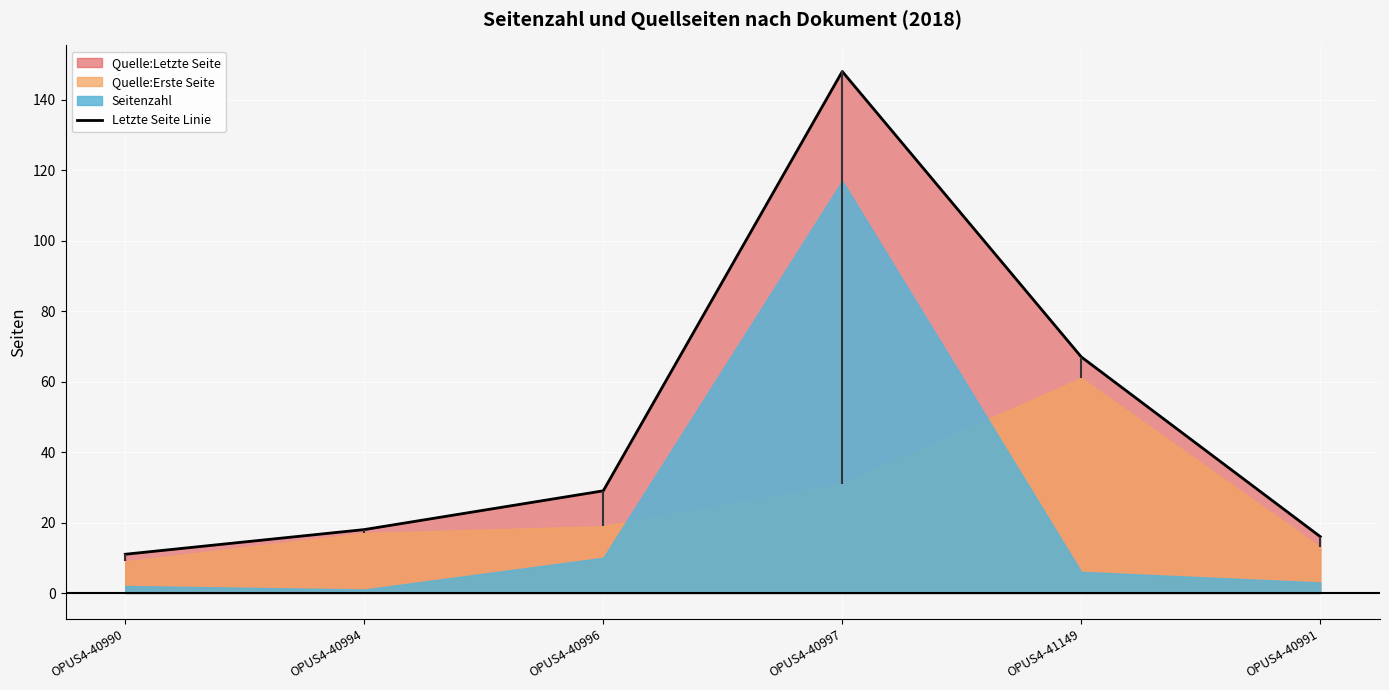

How many data points are less than 29?

3